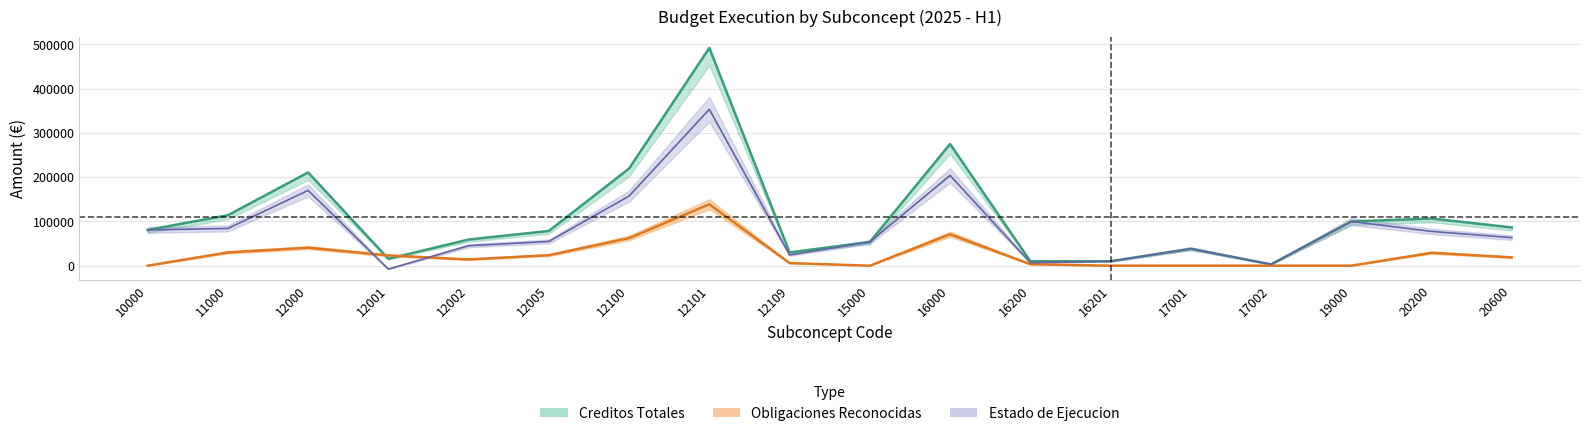

How many lines are shown in the chart?

3